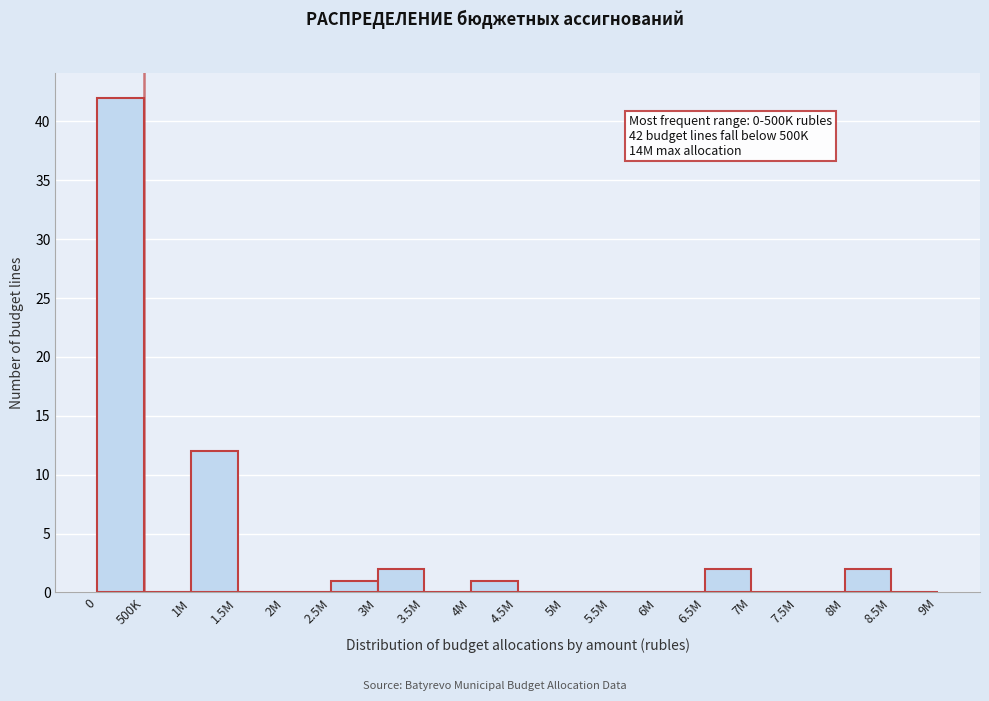

Reading left to right, extract all data points from this chart.

0=42	500K=0	1M=12	1.5M=0	2M=0	2.5M=1	3M=2	3.5M=0	4M=1	4.5M=0	5M=0	5.5M=0	6M=0	6.5M=2	7M=0	7.5M=0	8M=2	8.5M=0